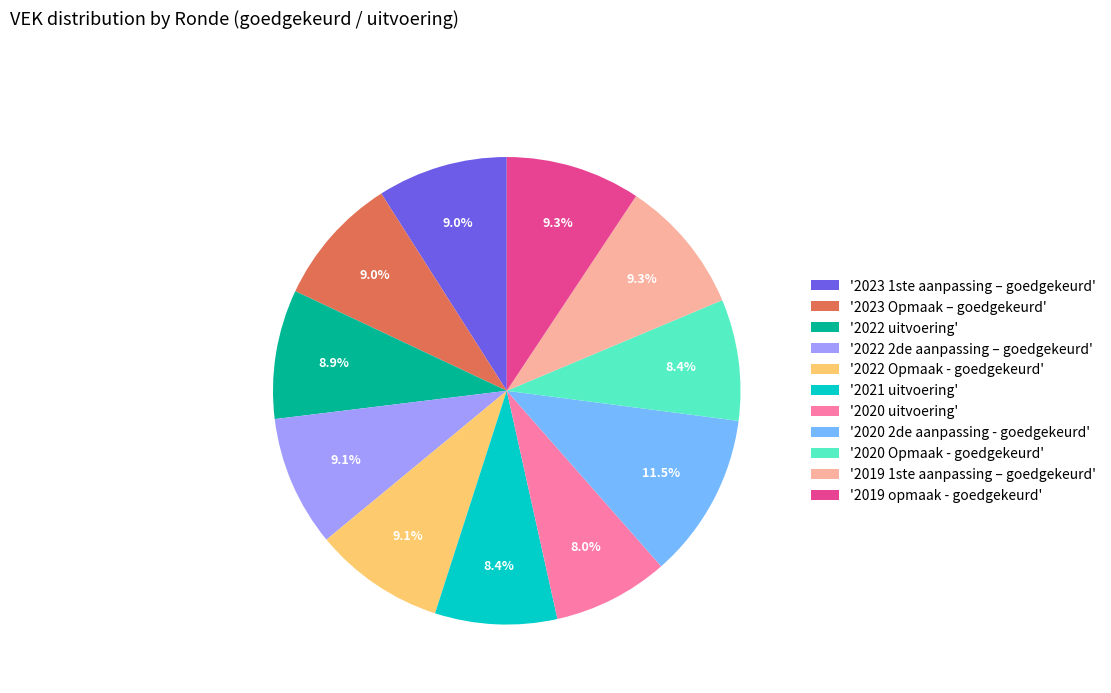

Is there any slice that represents more than half of the pie?

No